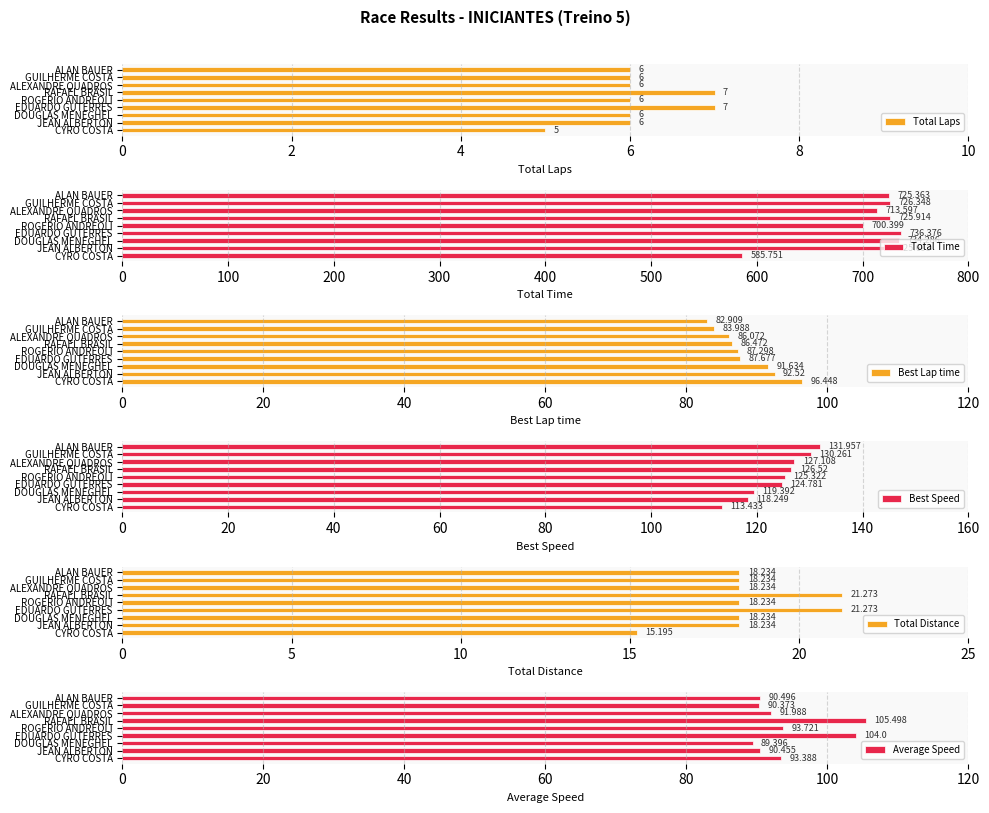

What is the lowest value of the Total Laps series?

5